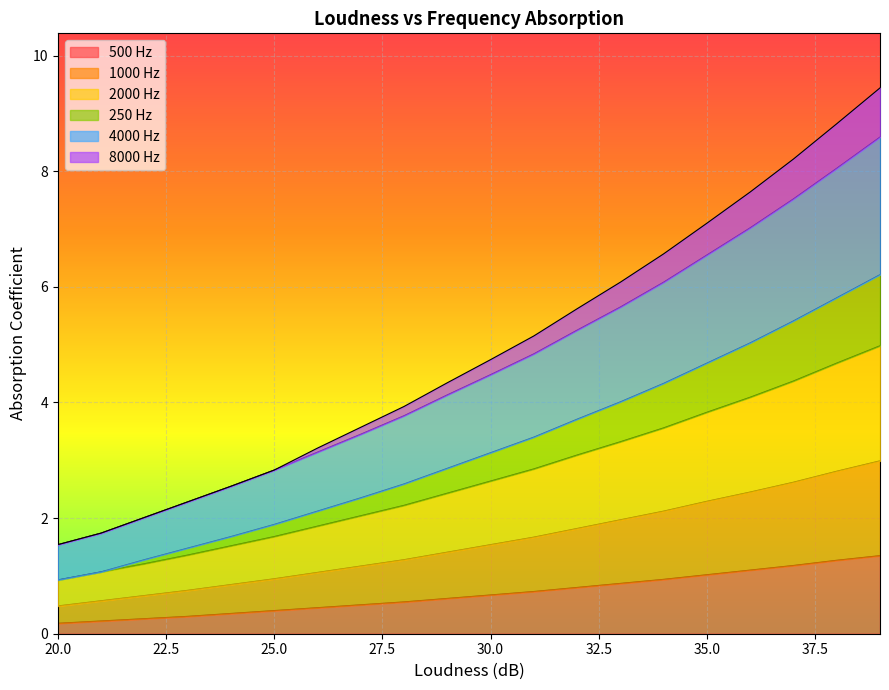

What is the average value of the 2000 Hz series?

2.7